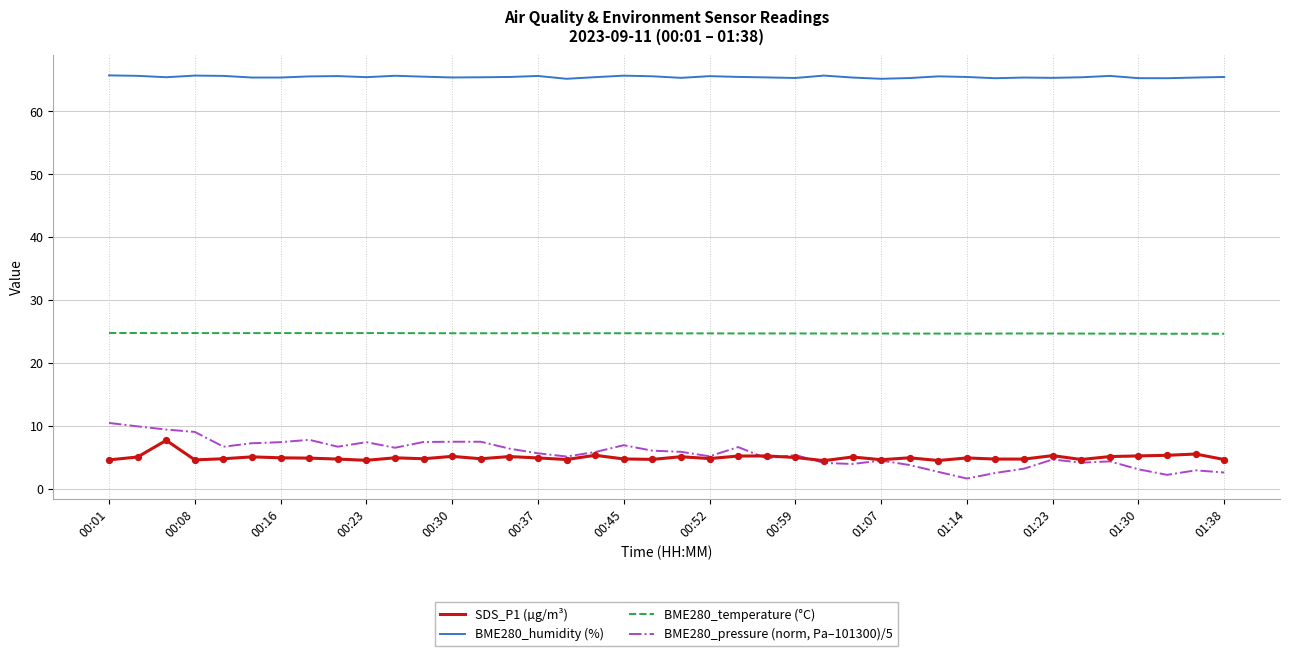

Which series has the largest total across all categories?

BME280_humidity (%)